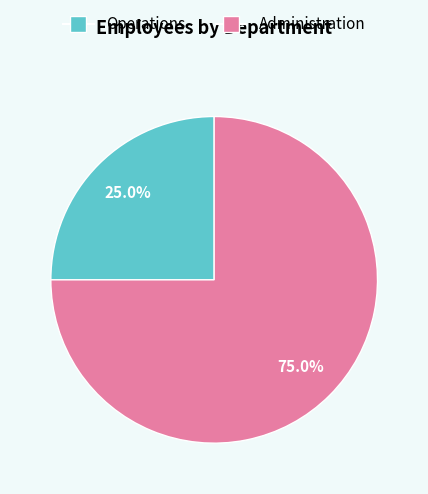

What percentage is the Administration slice, to the nearest percent?

75%